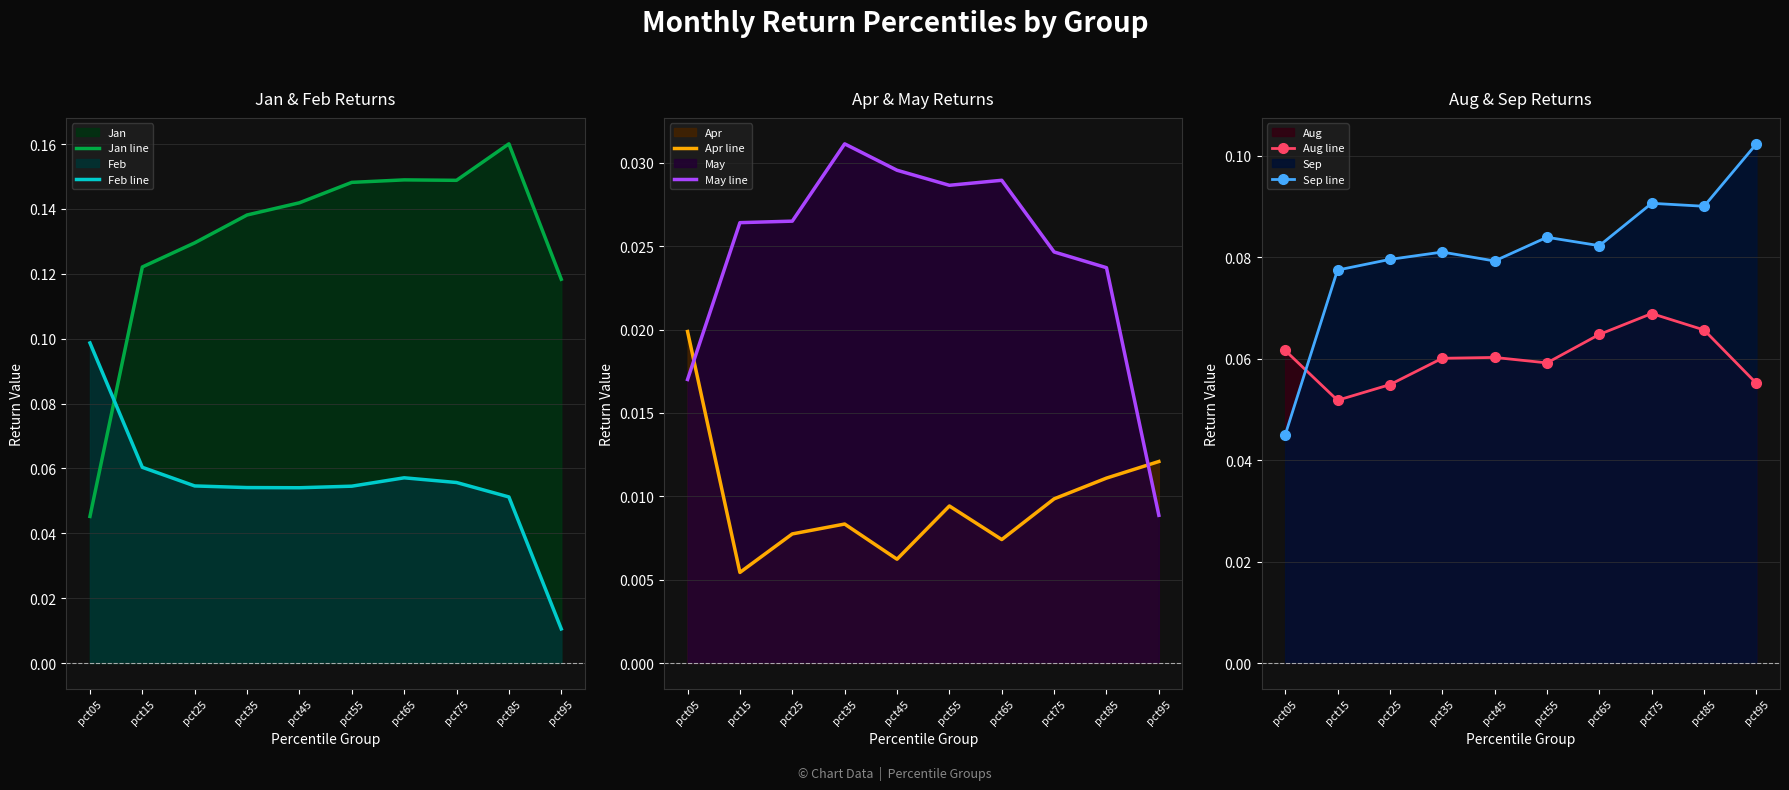

In Jan line, how many points are lower than both neighbors (excluding endpoints)?

1